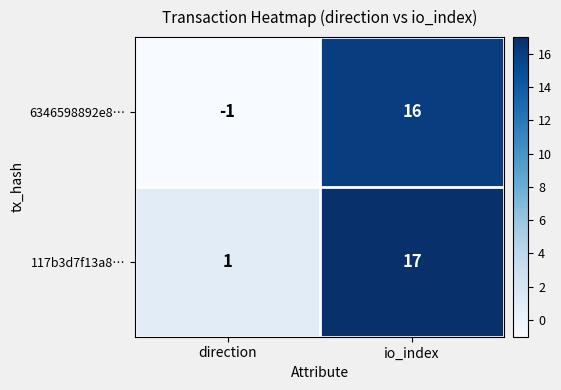

List the series in order of their peak value, highest first.

117b3d7f13a8…, 6346598892e8…